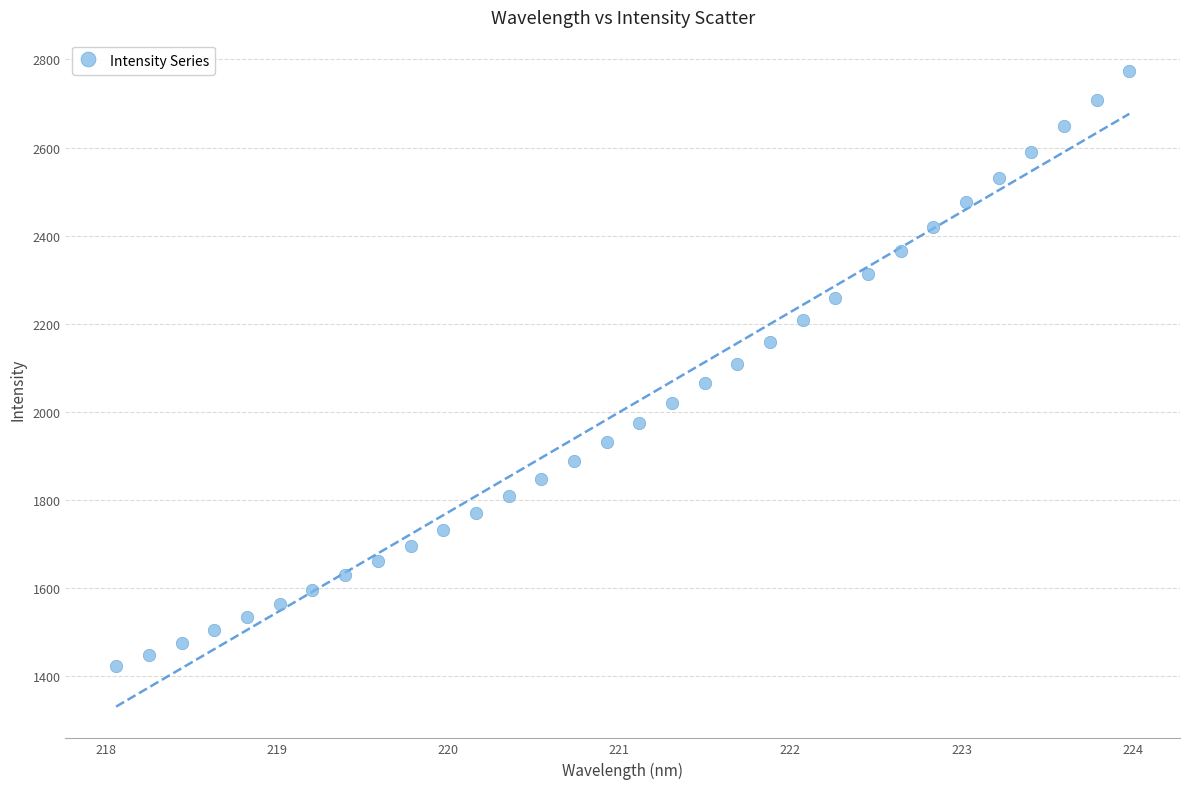

What is the range of X values (max minus min)?

5.9